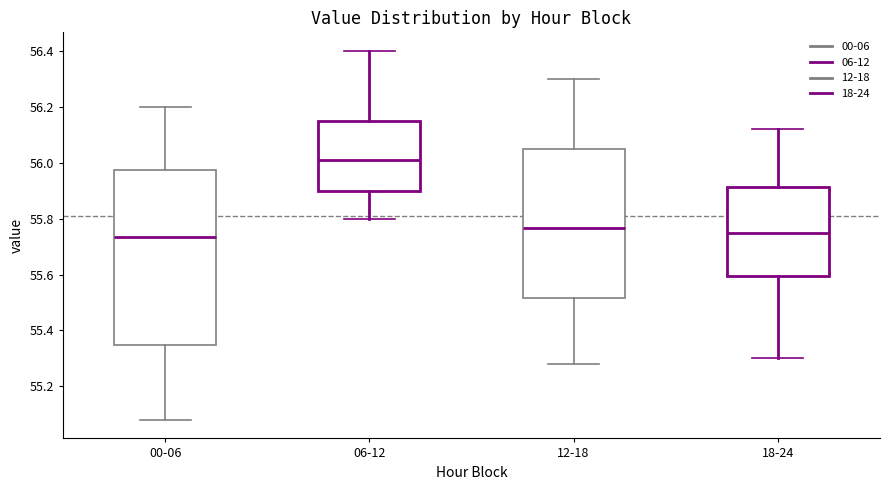

Comparing the boxes themselves (not the whiskers), which one is the tallest?

00-06